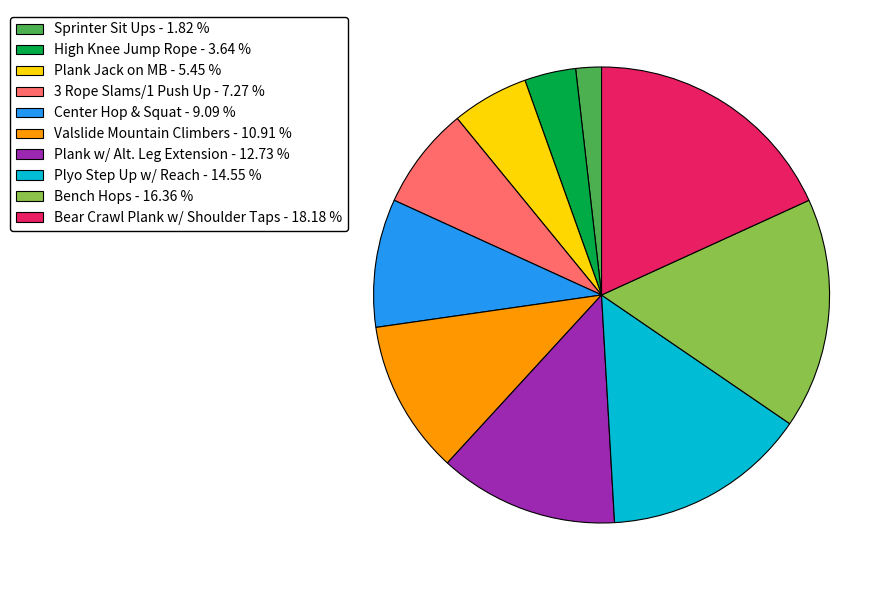

Does Plank w/ Alt. Leg Extension account for over 50% of the chart?

No